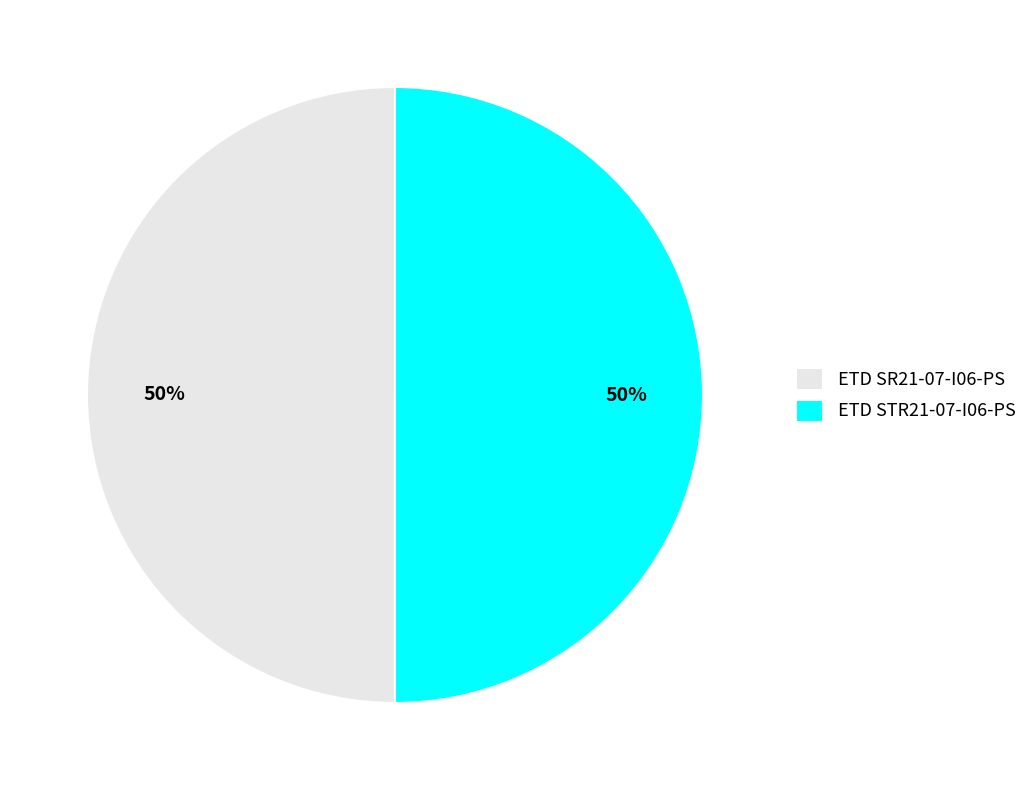

To the nearest percent, what is the average slice percentage?

50%